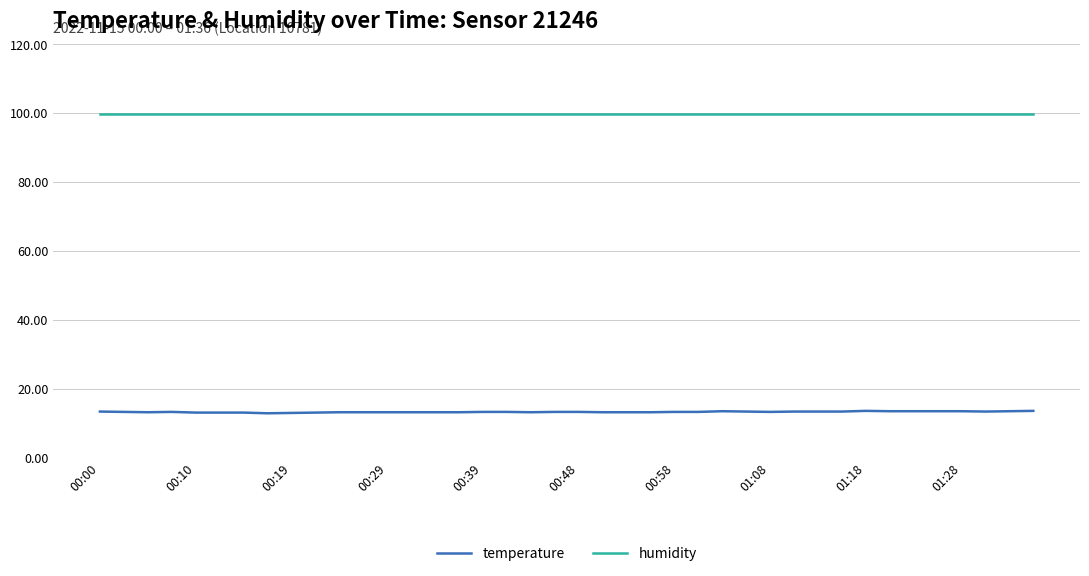

Does the chart display data point markers on the line(s)?

No